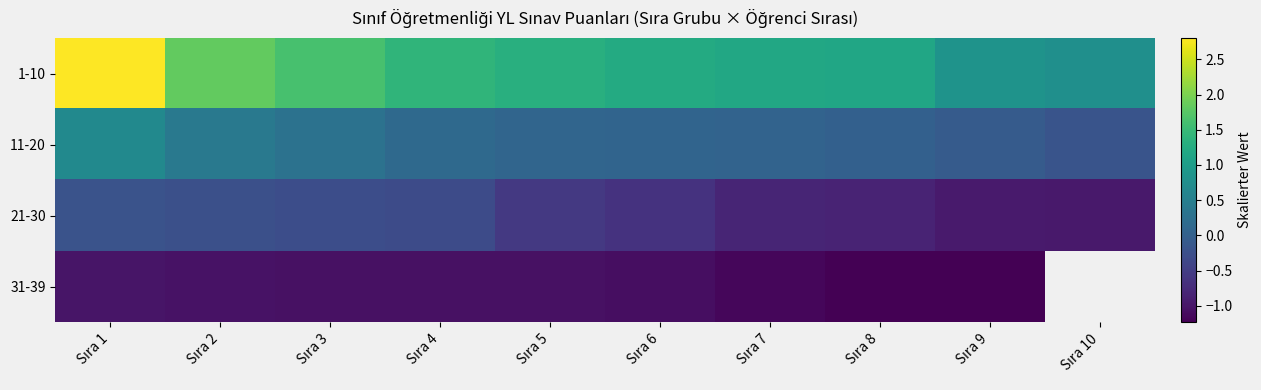

Where is 21-30 nearest to the value 0?

Sıra 1